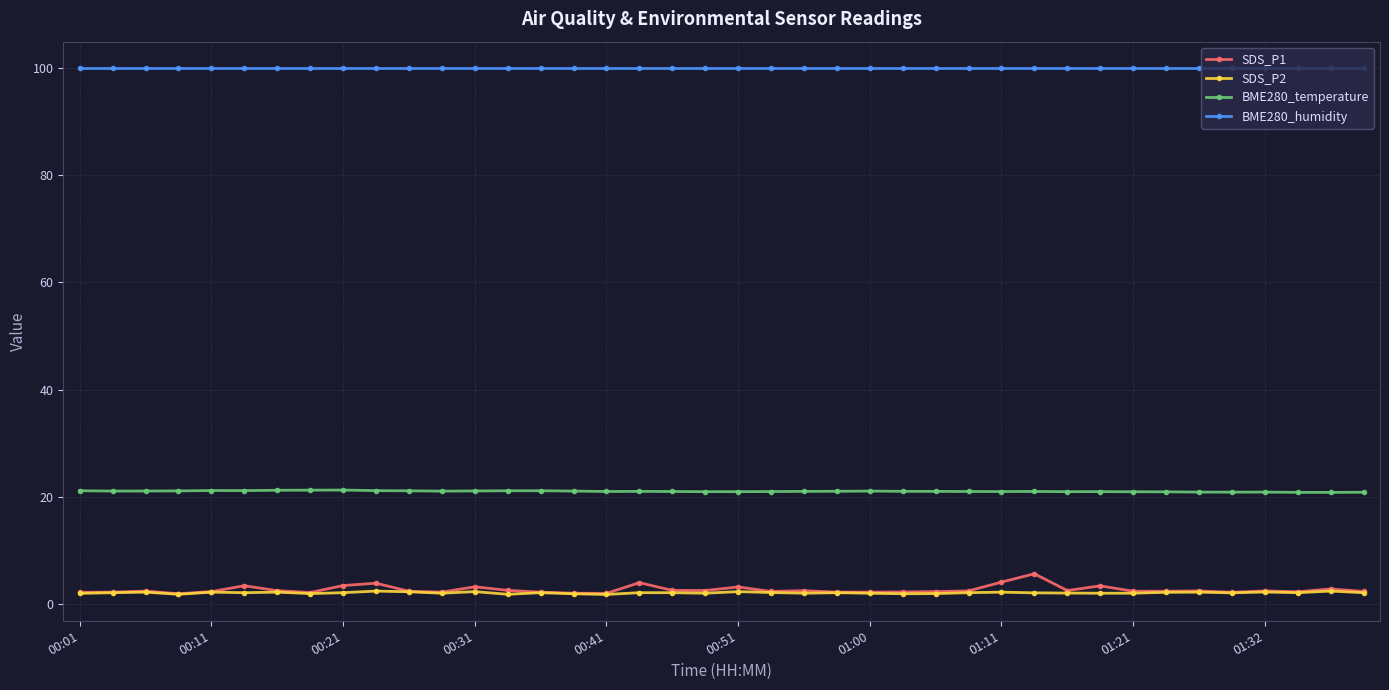

How many lines are shown in the chart?

4